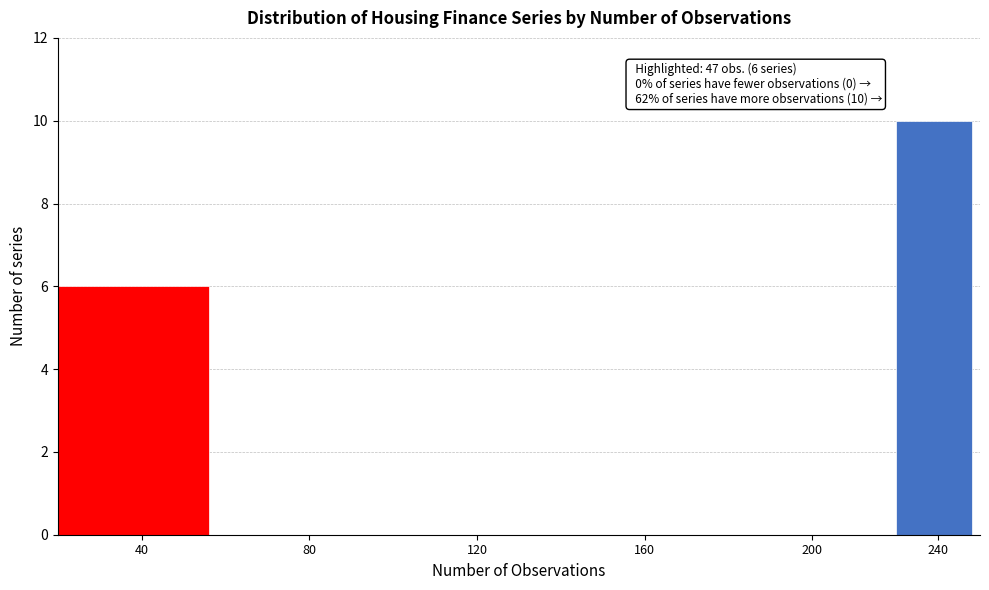

Reading left to right, transcribe all the data shown in this chart.

40=6	80=0	120=0	160=0	200=0	240=10